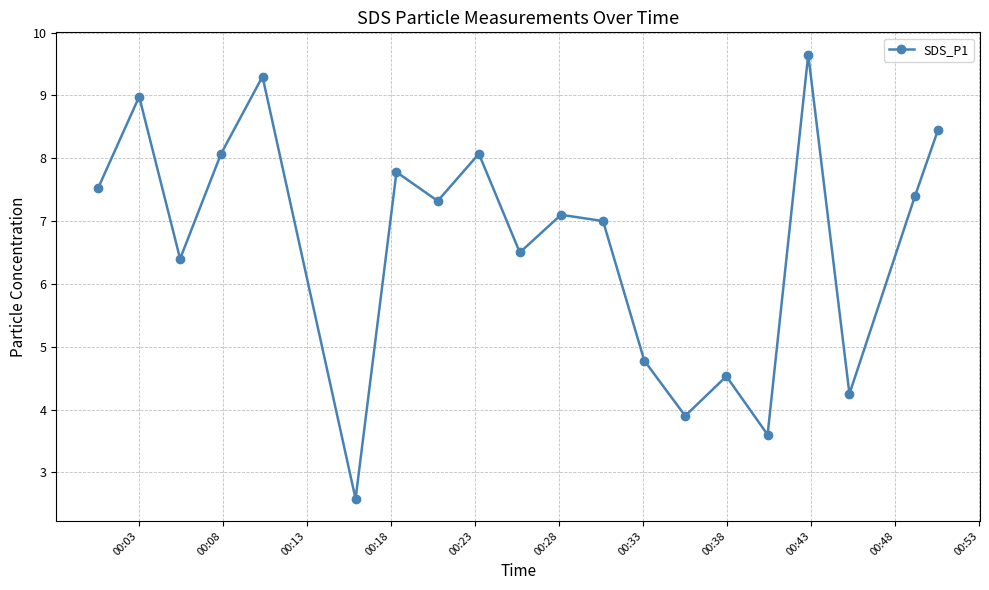

What is the minimum value shown in the chart?

2.6